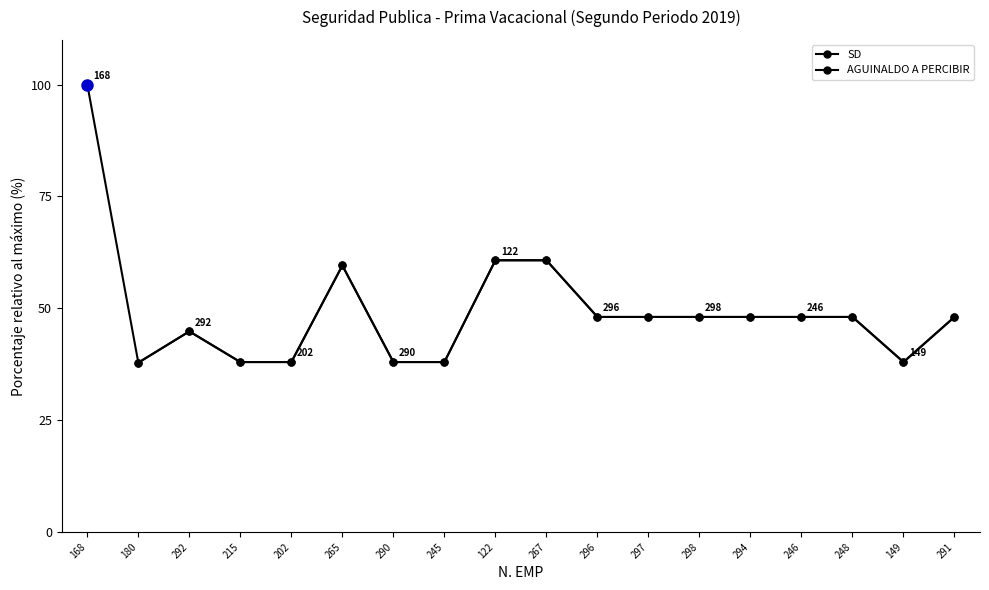

Which category has the lowest value across all series?

180